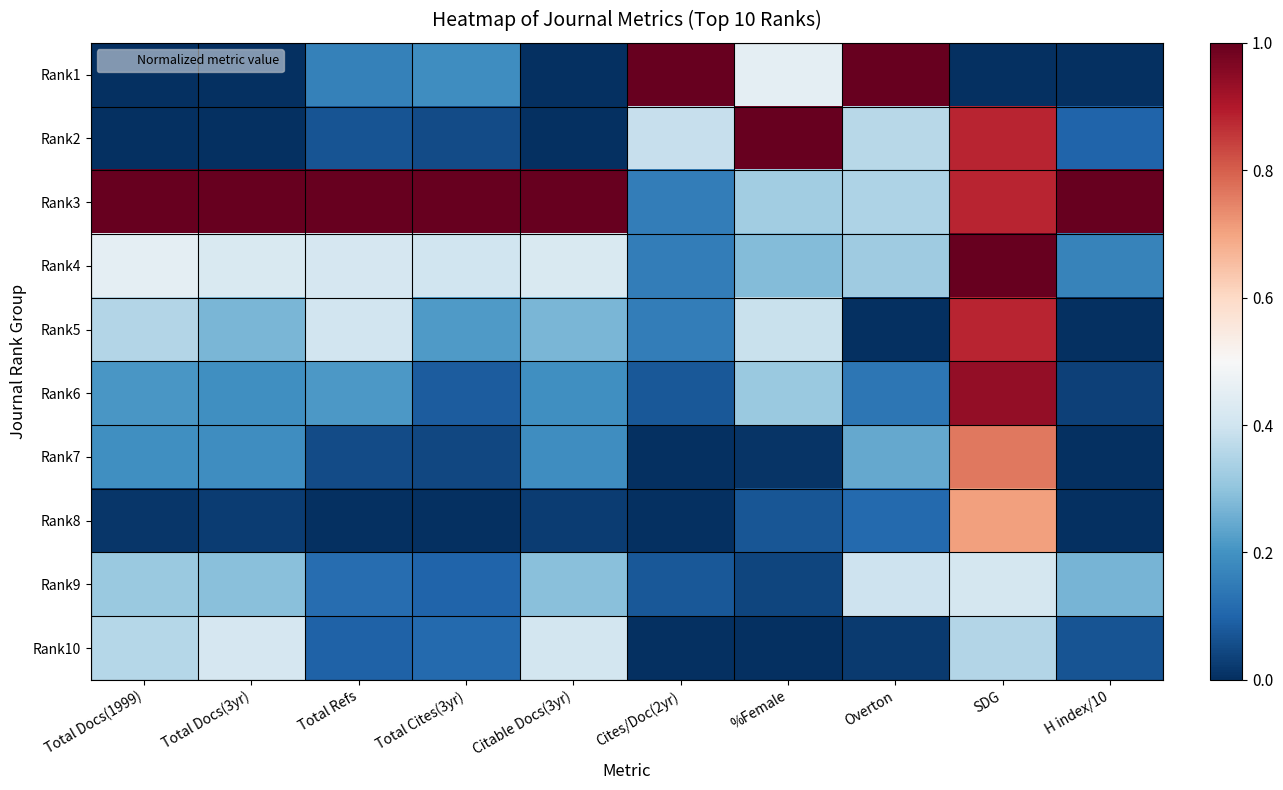

Reading right to left, what are all the values shown in this chart?

Rank1: H index/10=0.0	SDG=0.0	Overton=1.0	%Female=0.5	Cites/Doc(2yr)=1.0	Citable Docs(3yr)=0.0	Total Cites(3yr)=0.2	Total Refs=0.2	Total Docs(3yr)=0.0	Total Docs(1999)=0.0
Rank2: H index/10=0.1	SDG=0.9	Overton=0.4	%Female=1.0	Cites/Doc(2yr)=0.4	Citable Docs(3yr)=0.0	Total Cites(3yr)=0.1	Total Refs=0.1	Total Docs(3yr)=0.0	Total Docs(1999)=0.0
Rank3: H index/10=1.0	SDG=0.9	Overton=0.3	%Female=0.3	Cites/Doc(2yr)=0.2	Citable Docs(3yr)=1.0	Total Cites(3yr)=1.0	Total Refs=1.0	Total Docs(3yr)=1.0	Total Docs(1999)=1.0
Rank4: H index/10=0.2	SDG=1.0	Overton=0.3	%Female=0.3	Cites/Doc(2yr)=0.2	Citable Docs(3yr)=0.4	Total Cites(3yr)=0.4	Total Refs=0.4	Total Docs(3yr)=0.4	Total Docs(1999)=0.5
Rank5: H index/10=0.0	SDG=0.9	Overton=0.0	%Female=0.4	Cites/Doc(2yr)=0.2	Citable Docs(3yr)=0.3	Total Cites(3yr)=0.2	Total Refs=0.4	Total Docs(3yr)=0.3	Total Docs(1999)=0.4
Rank6: H index/10=0.0	SDG=0.9	Overton=0.1	%Female=0.3	Cites/Doc(2yr)=0.1	Citable Docs(3yr)=0.2	Total Cites(3yr)=0.1	Total Refs=0.2	Total Docs(3yr)=0.2	Total Docs(1999)=0.2
Rank7: H index/10=0.0	SDG=0.8	Overton=0.2	%Female=0.0	Cites/Doc(2yr)=0.0	Citable Docs(3yr)=0.2	Total Cites(3yr)=0.0	Total Refs=0.1	Total Docs(3yr)=0.2	Total Docs(1999)=0.2
Rank8: H index/10=0.0	SDG=0.7	Overton=0.1	%Female=0.1	Cites/Doc(2yr)=0.0	Citable Docs(3yr)=0.0	Total Cites(3yr)=0.0	Total Refs=0.0	Total Docs(3yr)=0.0	Total Docs(1999)=0.0
Rank9: H index/10=0.3	SDG=0.4	Overton=0.4	%Female=0.0	Cites/Doc(2yr)=0.1	Citable Docs(3yr)=0.3	Total Cites(3yr)=0.1	Total Refs=0.1	Total Docs(3yr)=0.3	Total Docs(1999)=0.3
Rank10: H index/10=0.1	SDG=0.4	Overton=0.0	%Female=0.0	Cites/Doc(2yr)=0.0	Citable Docs(3yr)=0.4	Total Cites(3yr)=0.1	Total Refs=0.1	Total Docs(3yr)=0.4	Total Docs(1999)=0.4